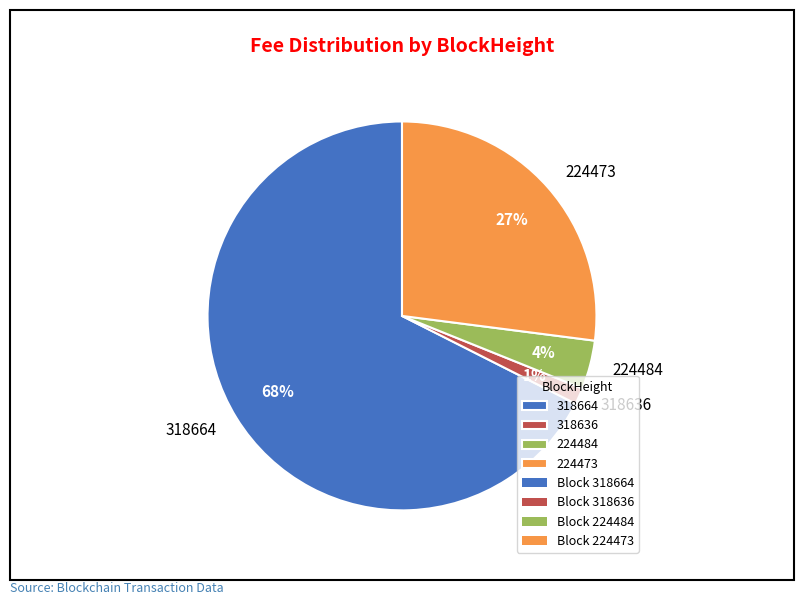

To the nearest percent, what percentage of the pie is 318664?

68%